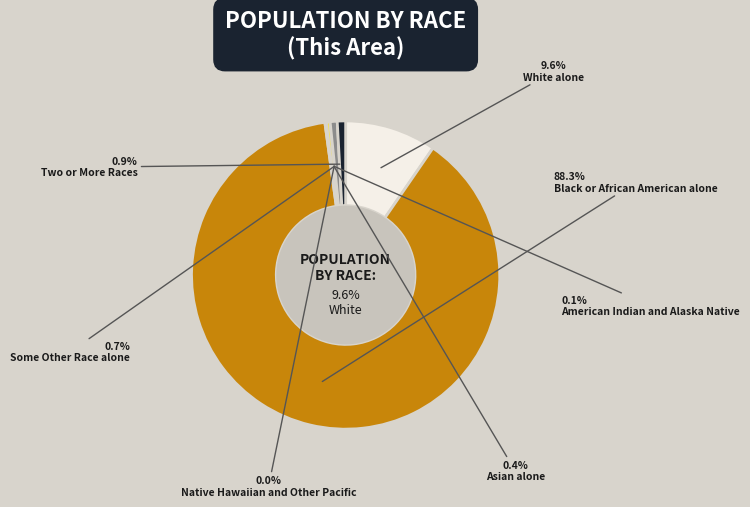

What percentage is the Black or African American alone slice, to the nearest percent?

88%